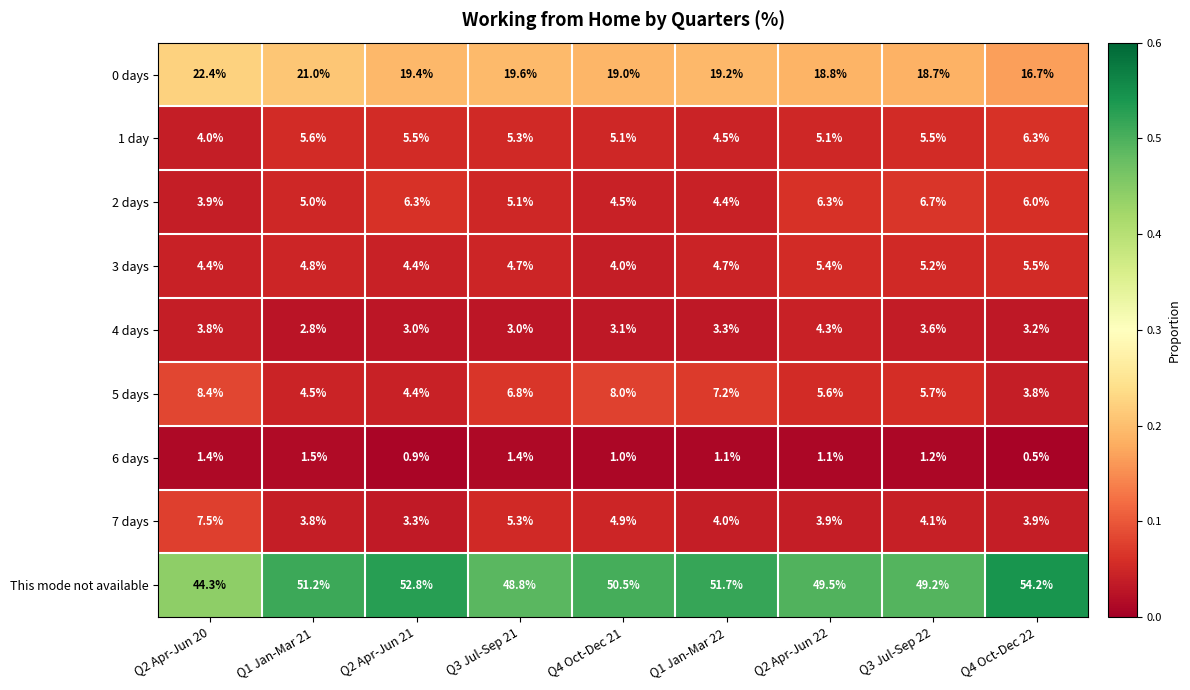

What is the total value across all series at Q1 Jan-Mar 21?

100.2